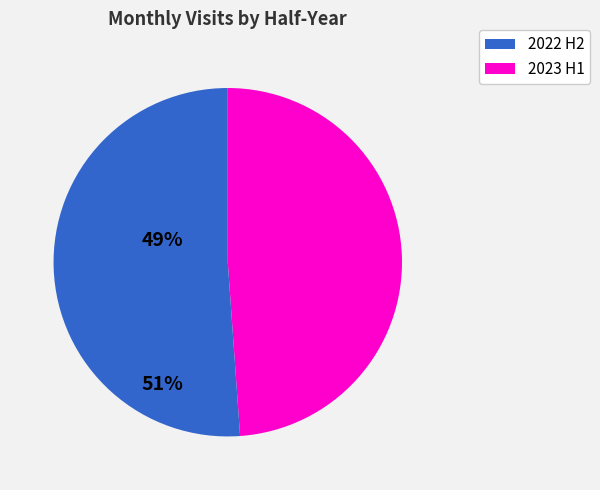

Does any single category account for the majority?

Yes